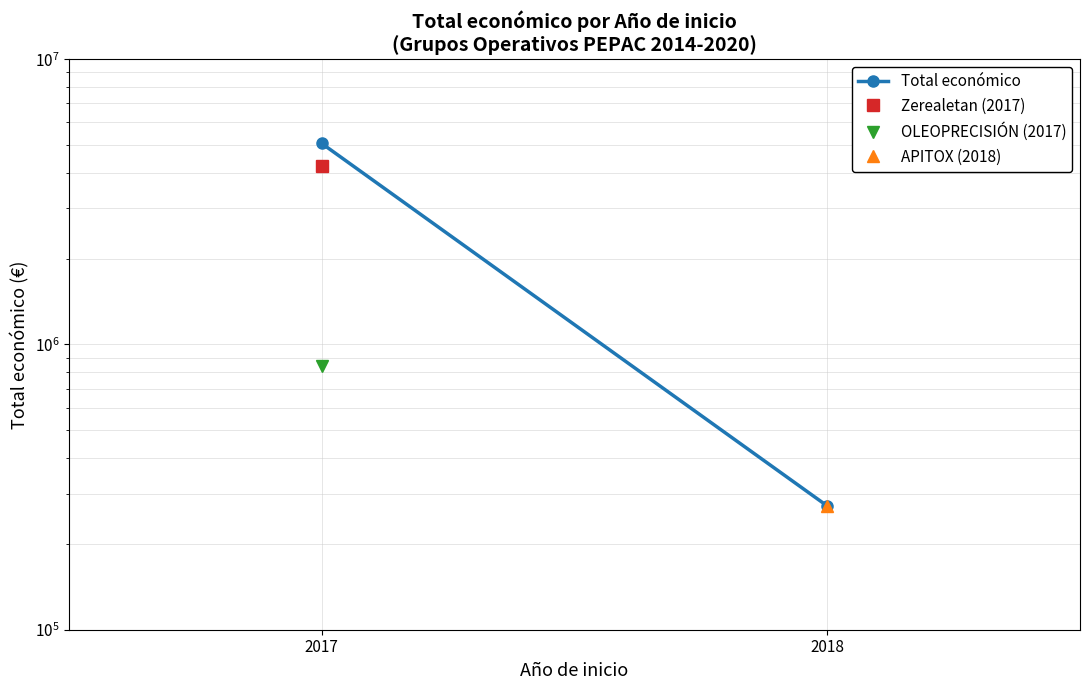

How many lines are shown in the chart?

1